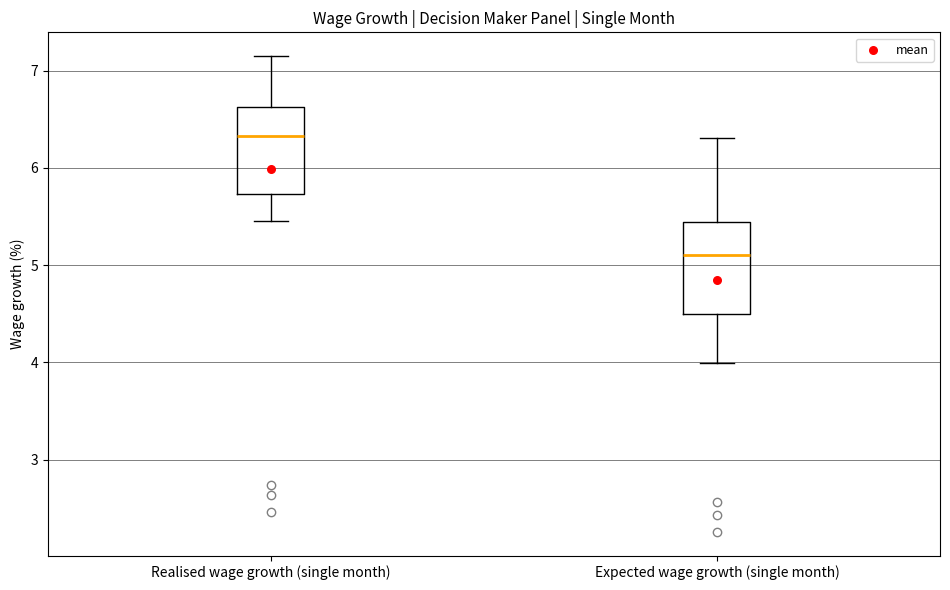

Reading left to right, transcribe this box plot: for each box, give where its median line is, the range the box spans, and where its two whiskers end, as read against the y-axis. The values are not printed on the chart, so give them approximately, as read against the axis.

Realised wage growth (single month): median 6.3, box 5.7 to 6.6, whiskers 5.5 to 7.1
Expected wage growth (single month): median 5.1, box 4.5 to 5.4, whiskers 4.0 to 6.3